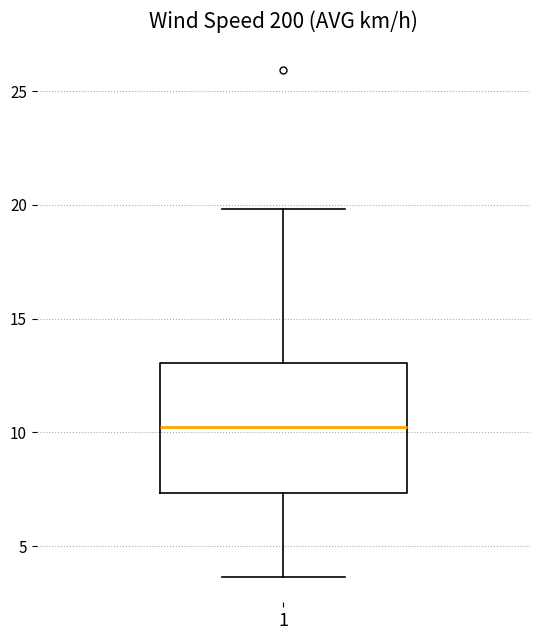

Transcribe this box plot: give where the median line is, the range the box spans, and where the two whiskers end, as read against the y-axis. The values are not printed on the chart, so give them approximately, as read against the axis.

median 10.0, box 7.5 to 13.0, whiskers 3.5 to 20.0